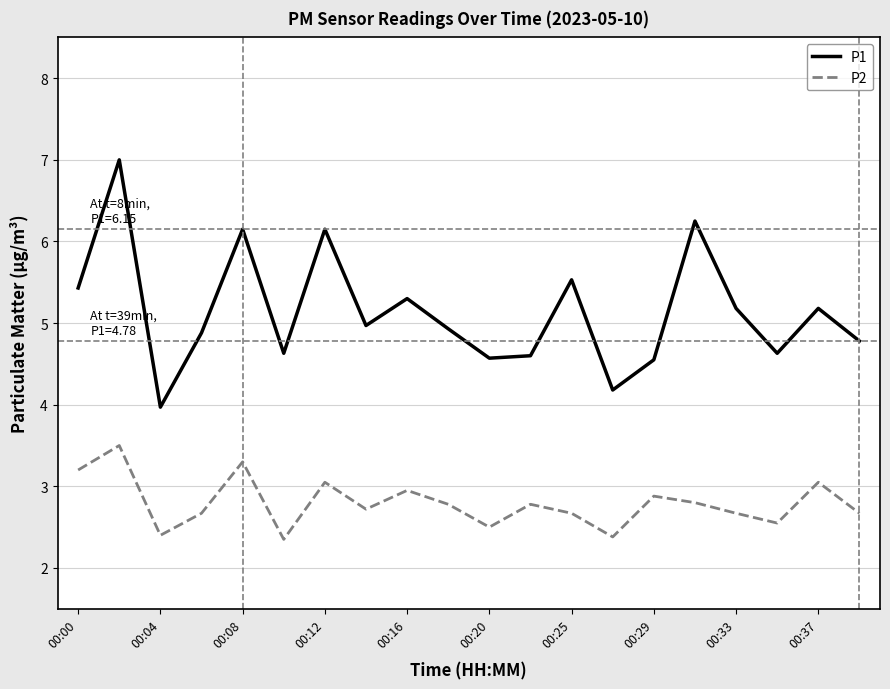

True or false: P2 and P1 cross at least once.

False